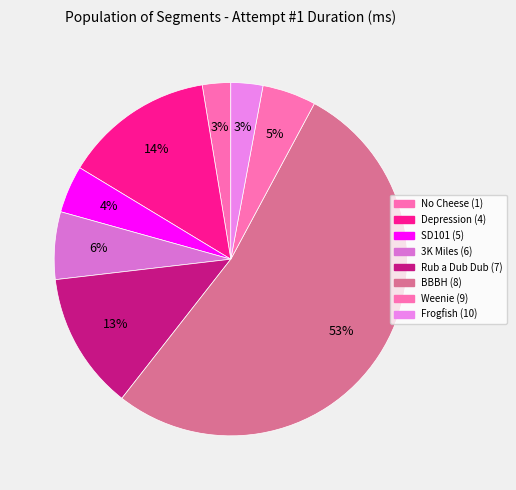

How many segments does this pie chart have?

8